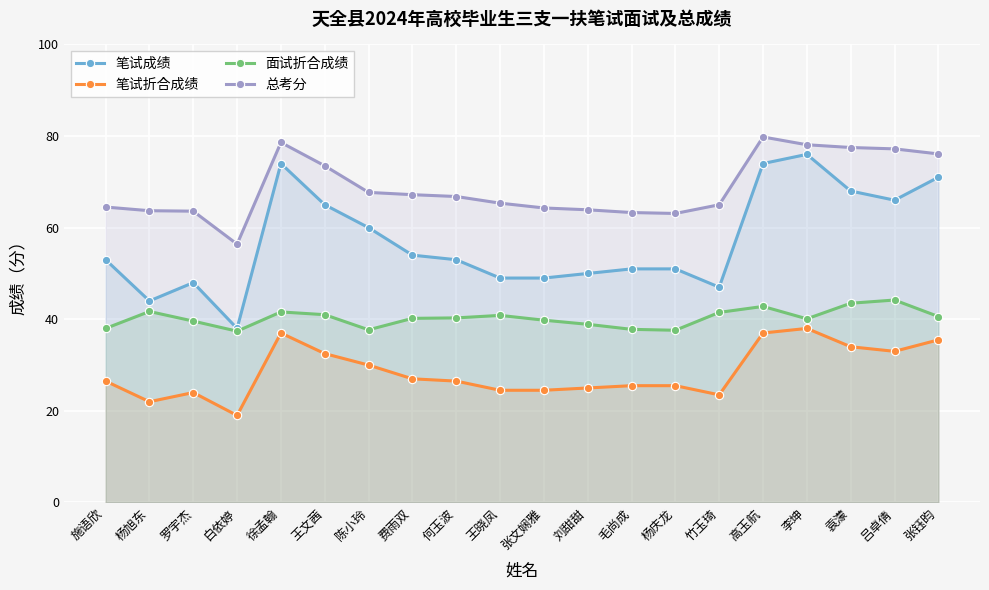

List the labels in order of 总考分 value, smallest first.

白依婷, 杨庆龙, 毛尚成, 罗宇杰, 杨旭东, 刘甜甜, 张文娴雅, 施语欣, 竹玉琦, 王晓凤, 何玉波, 费雨双, 陈小玲, 王文茜, 张钰昀, 吕卓倩, 袁濛, 李坤, 徐孟翰, 高玉航